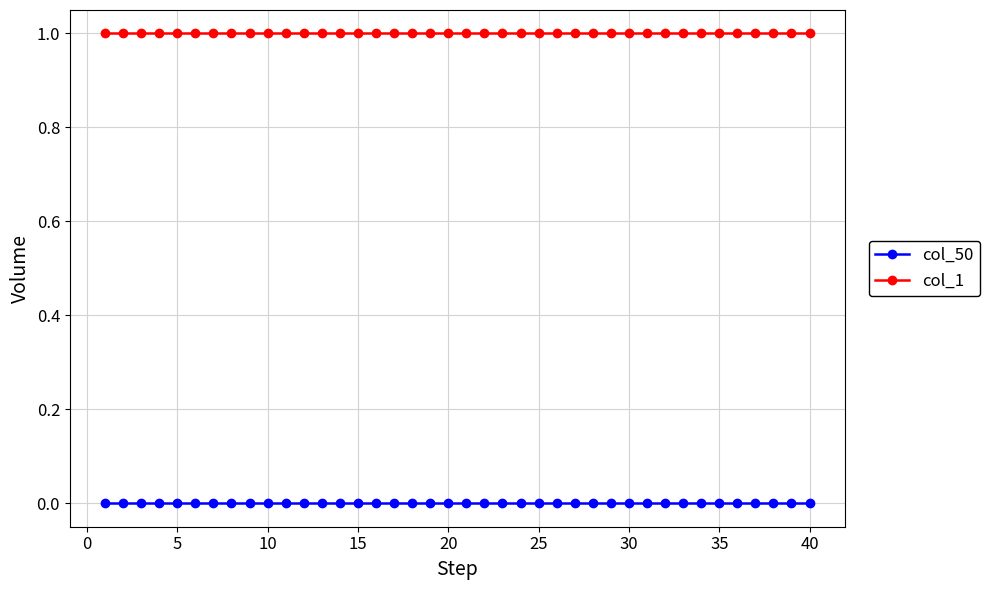

What is the value of the col_1 point at the 12th from the left?

1